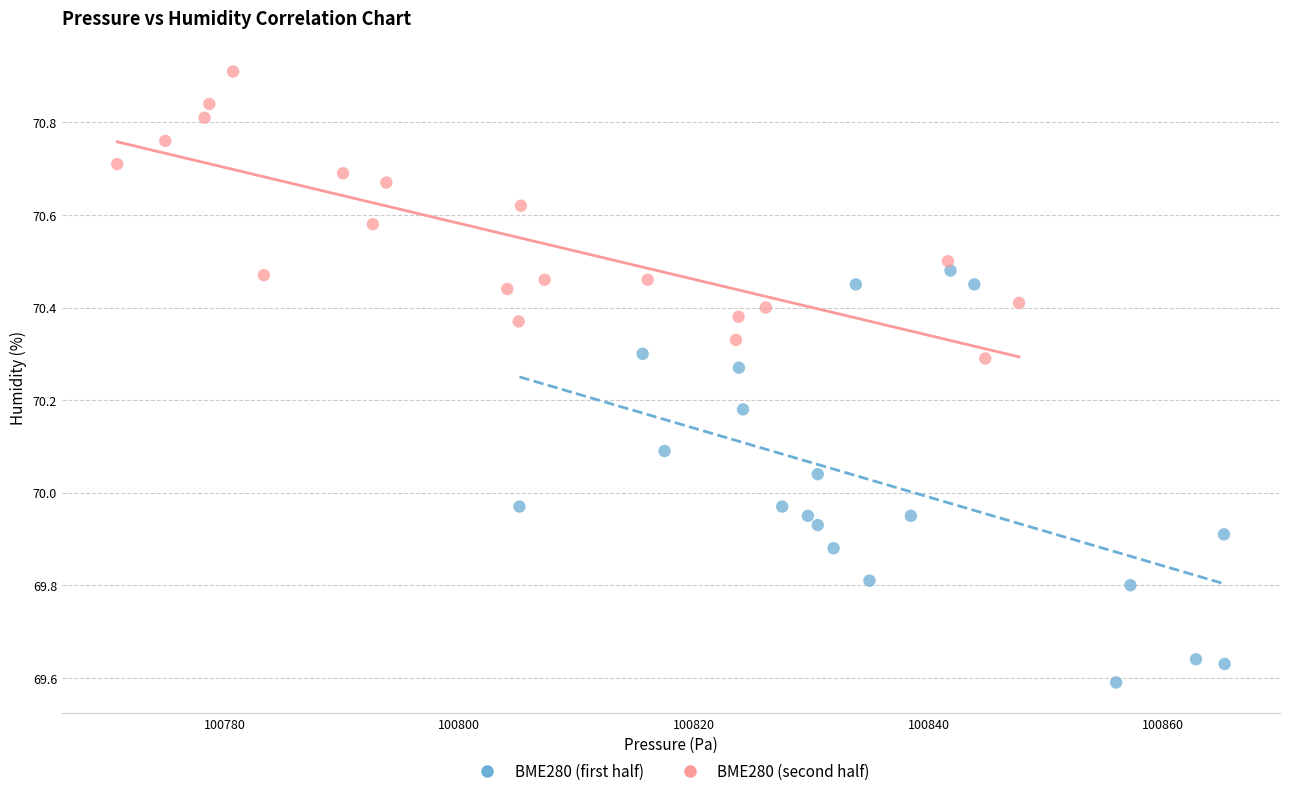

Which series reaches the maximum Y coordinate?

BME280 (second half)